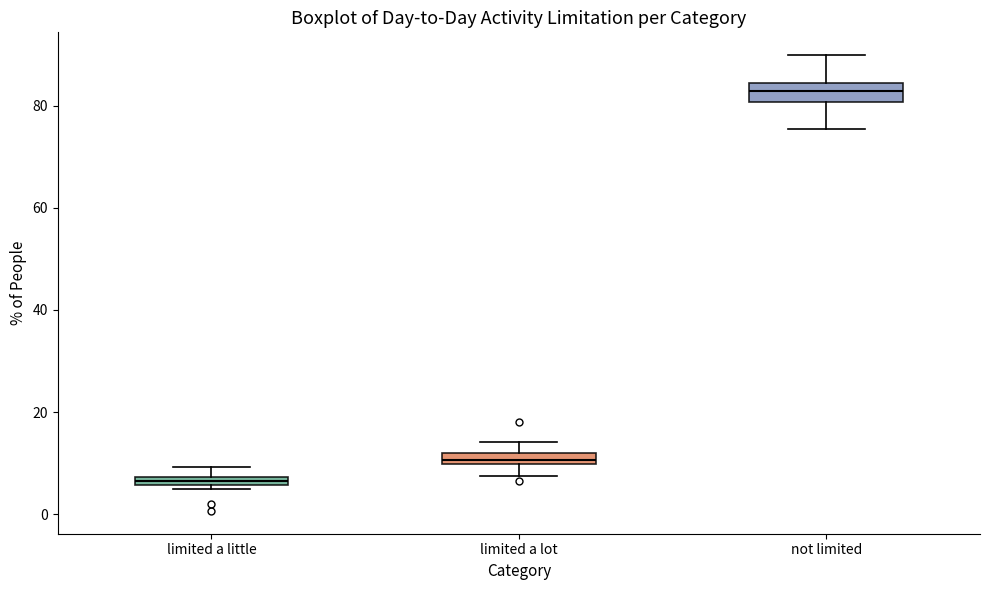

Which box's median line is the highest?

not limited